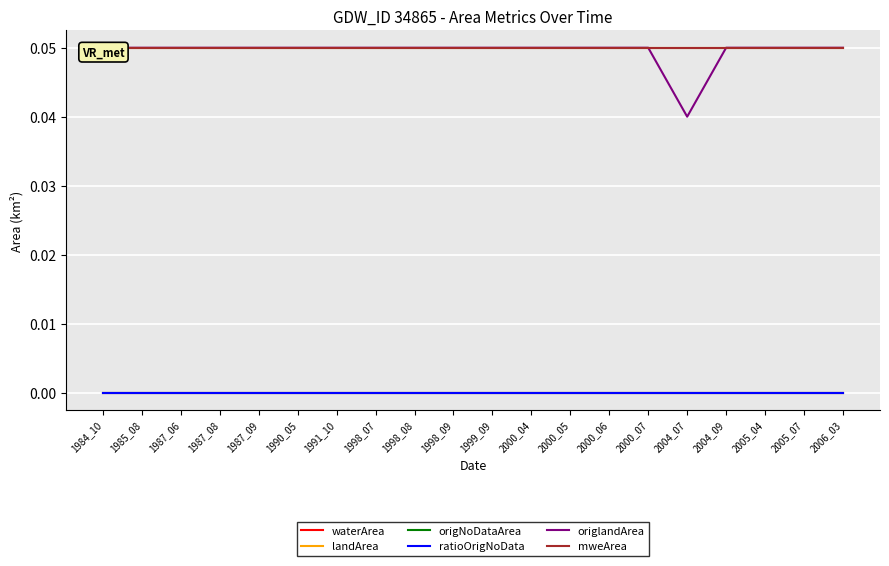

Is it true that mweArea equals 0.1 at 2000_05?

True